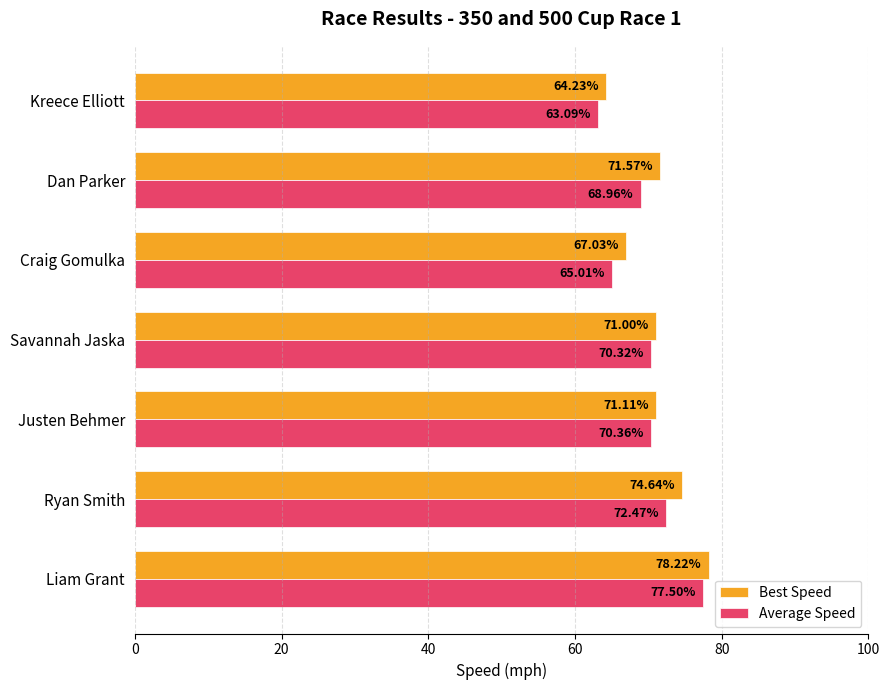

List the series in order of their peak value, highest first.

Best Speed, Average Speed